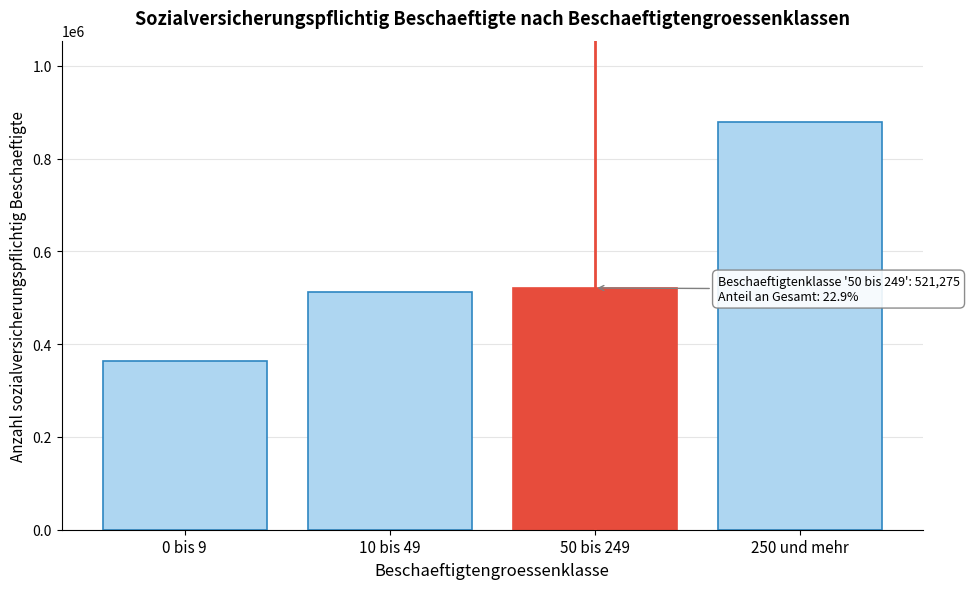

Reading right to left, list all the values displayed in this chart.

250 und mehr=878775	50 bis 249=521275	10 bis 49=513351	0 bis 9=364184